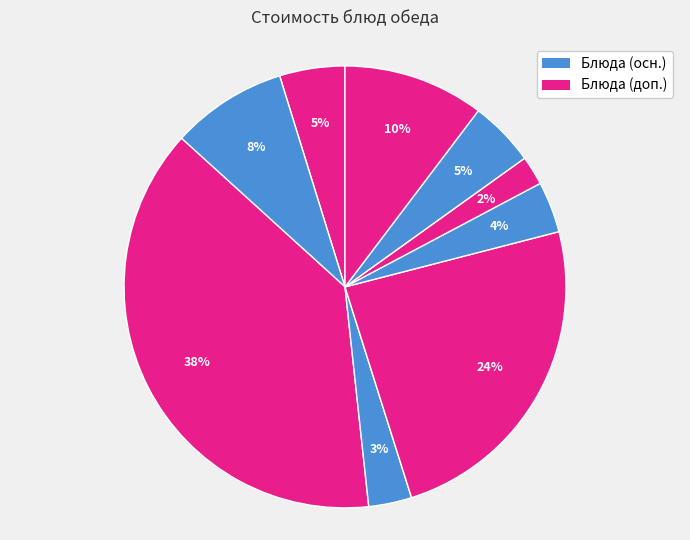

Count the number of slices in the pie.

9